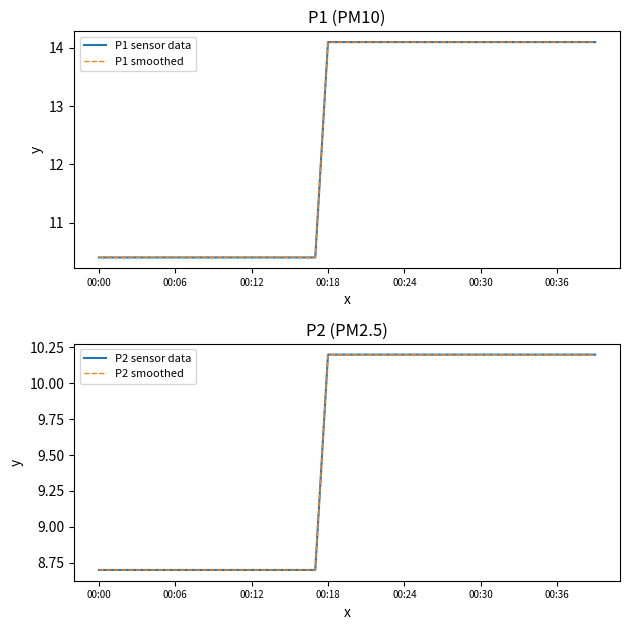

Which has a higher value, 00:12 or 15?

00:12